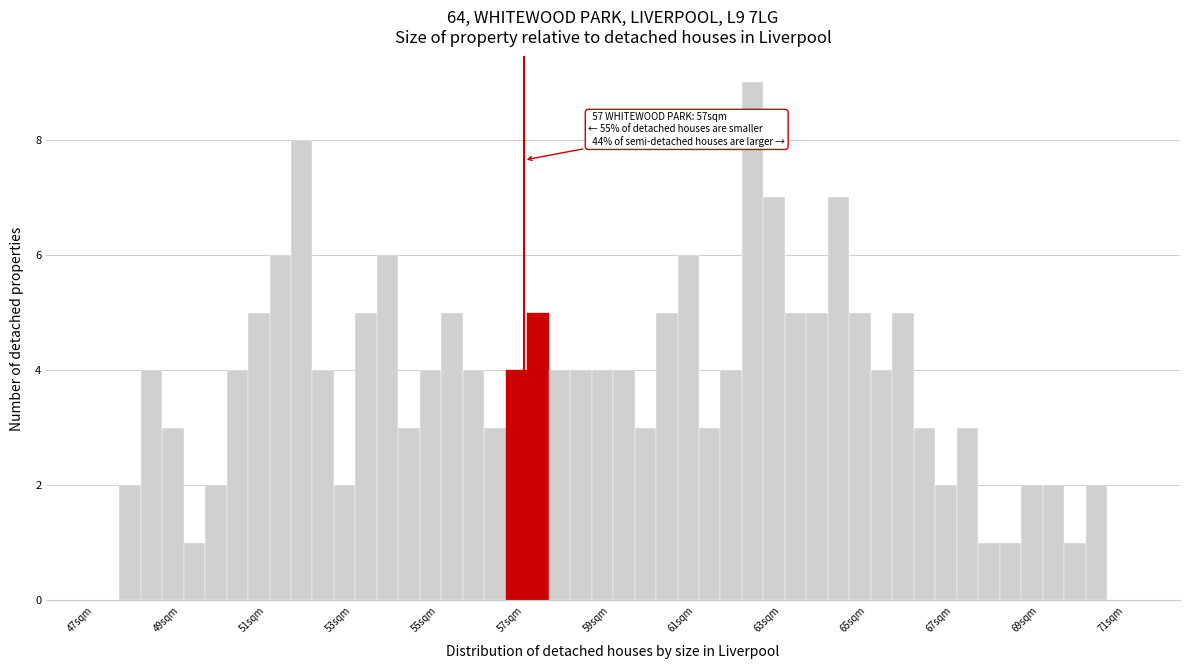

Read against the x-axis, roughly where is the centre of the tallest bar?

62.4